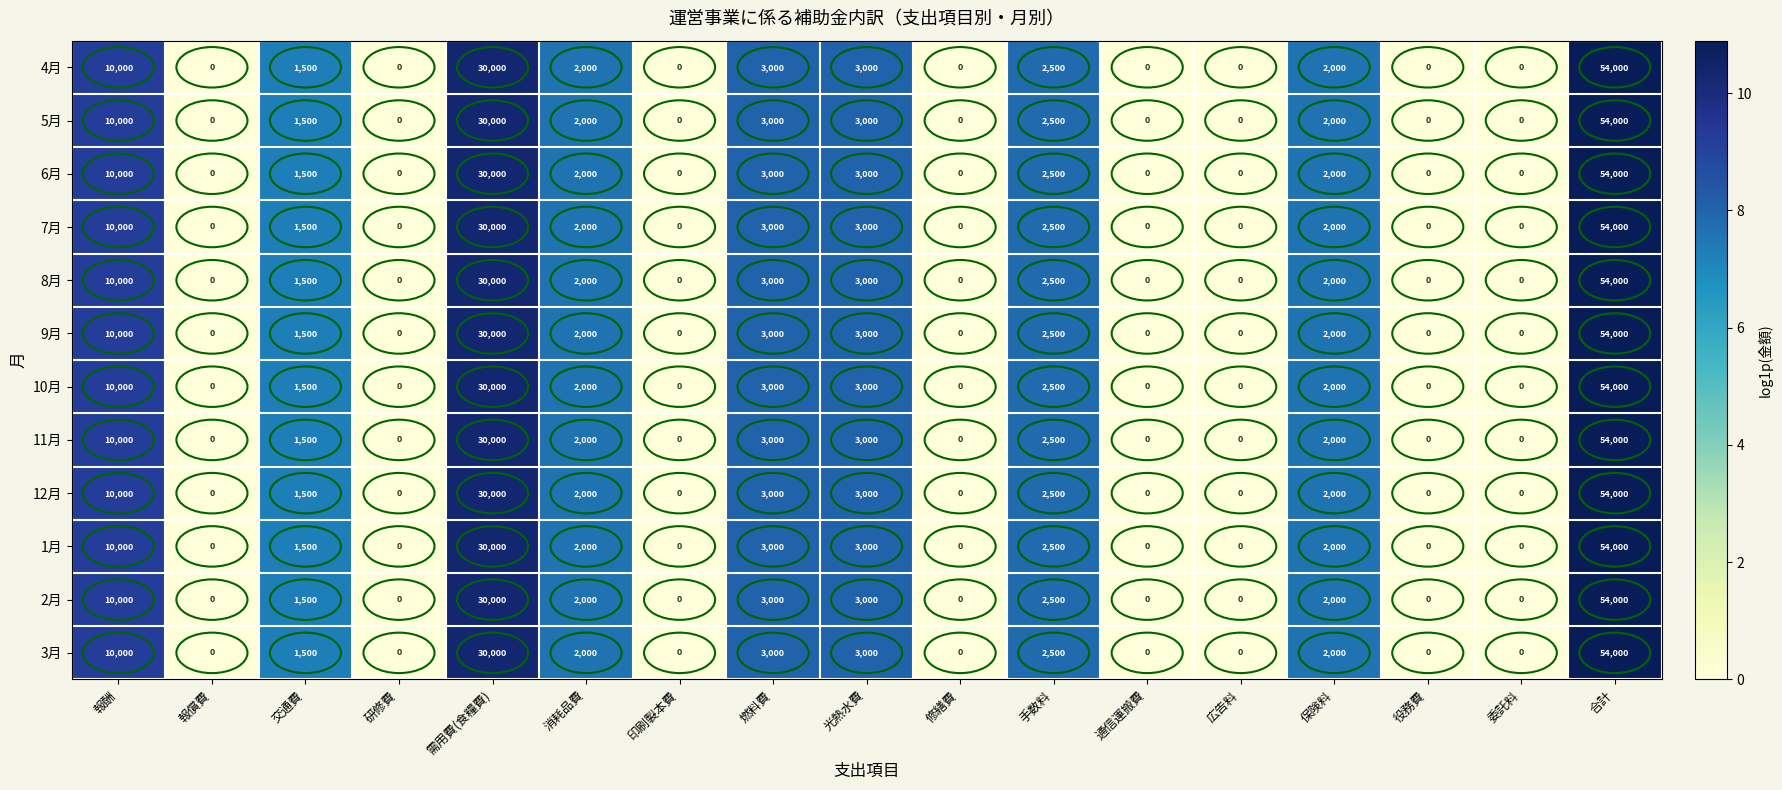

How many data points does each series have?

17